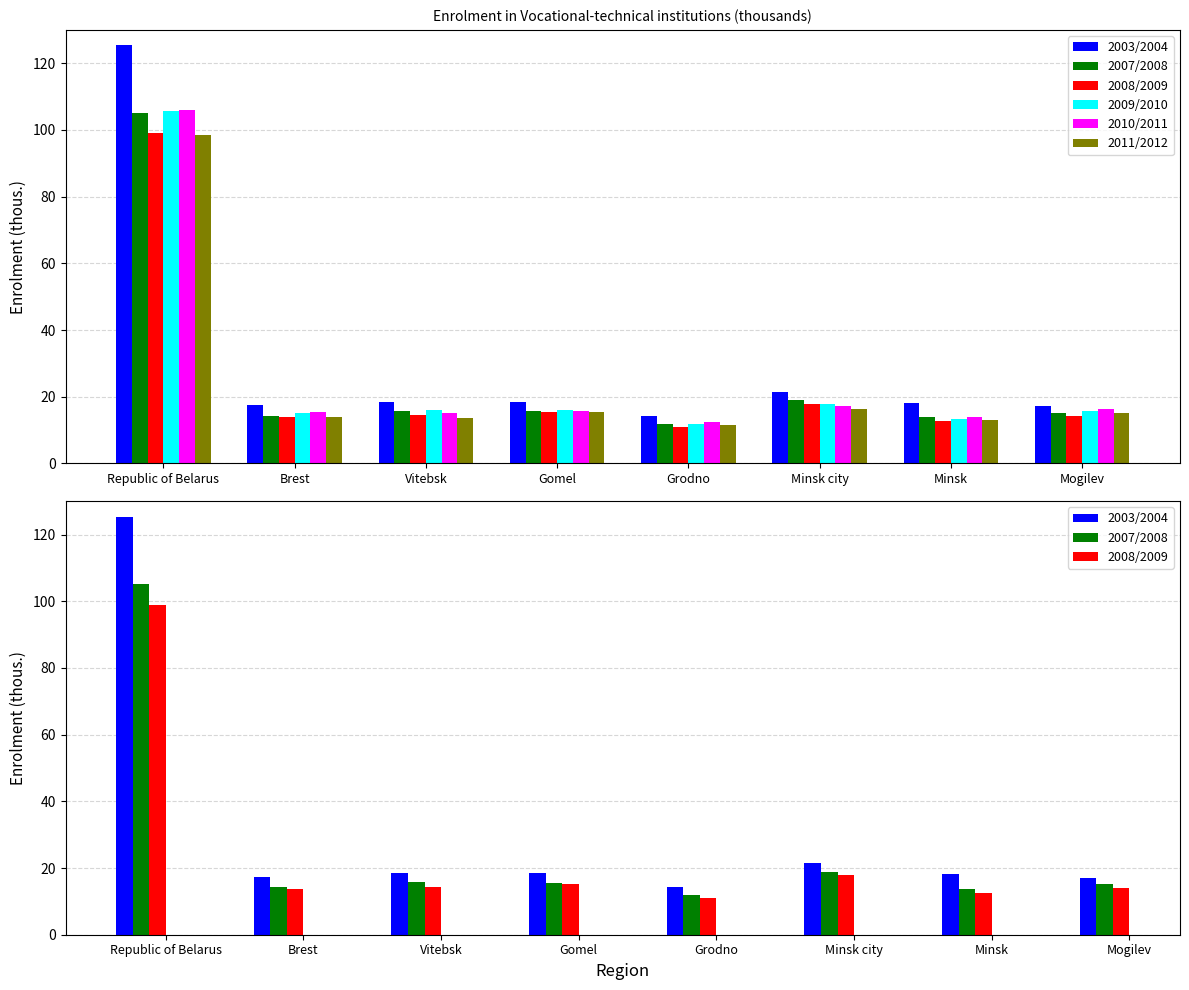

True or false: 2007/2008 has a value of 8.4 at Minsk city.

False